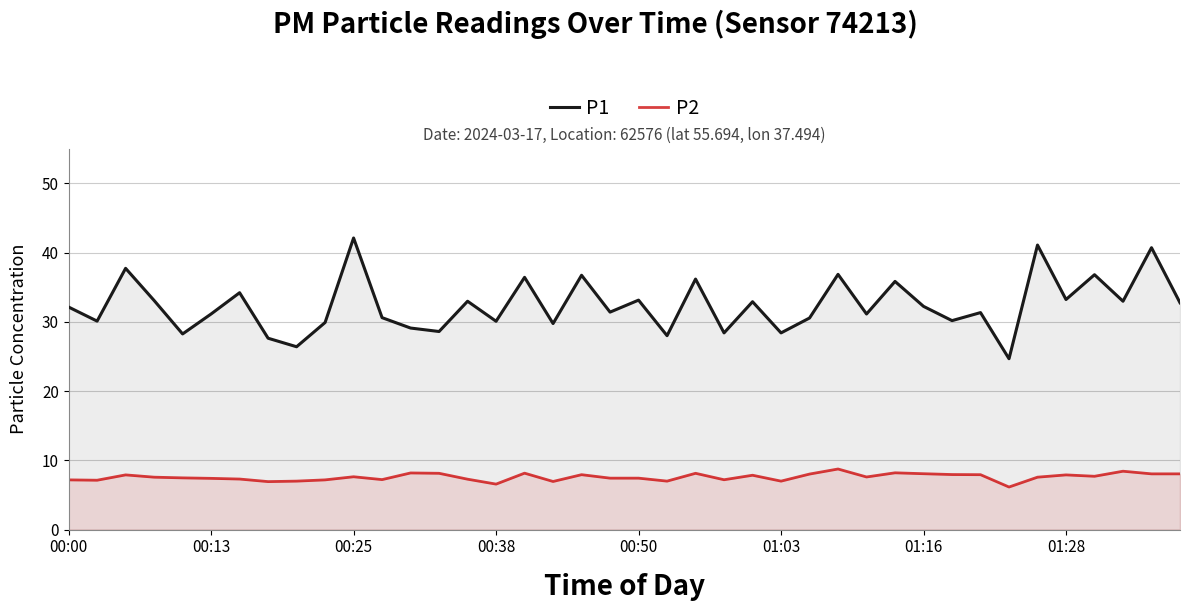

What is the value of the P2 point at the 25th from the left?

7.8